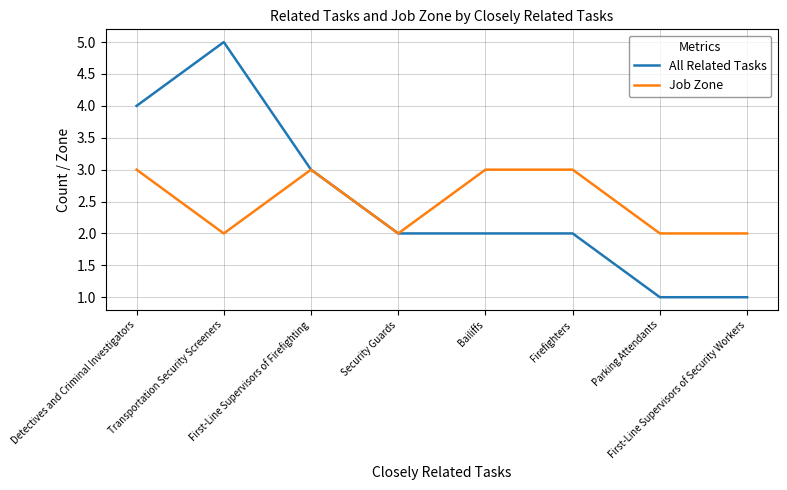

Which series has the widest spread of values?

All Related Tasks